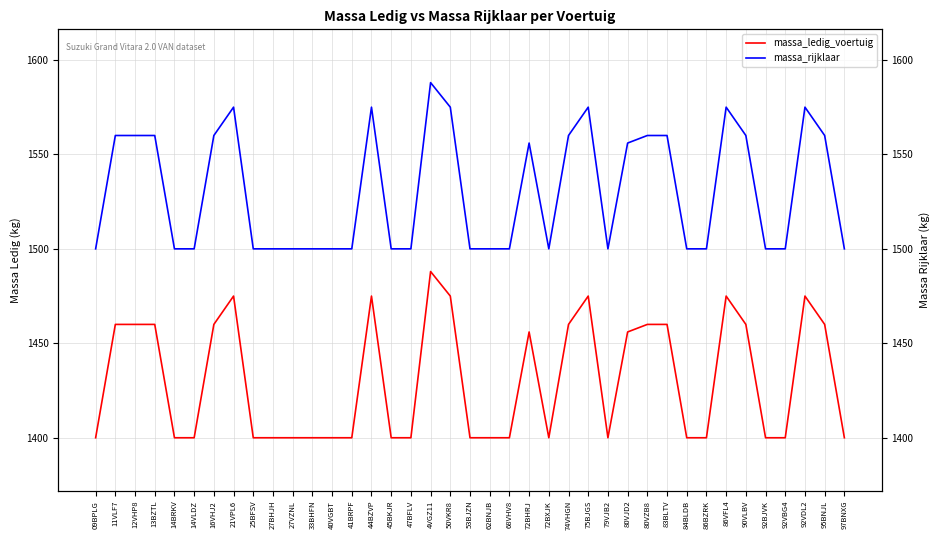

Is this an area chart (filled region under the line)?

No